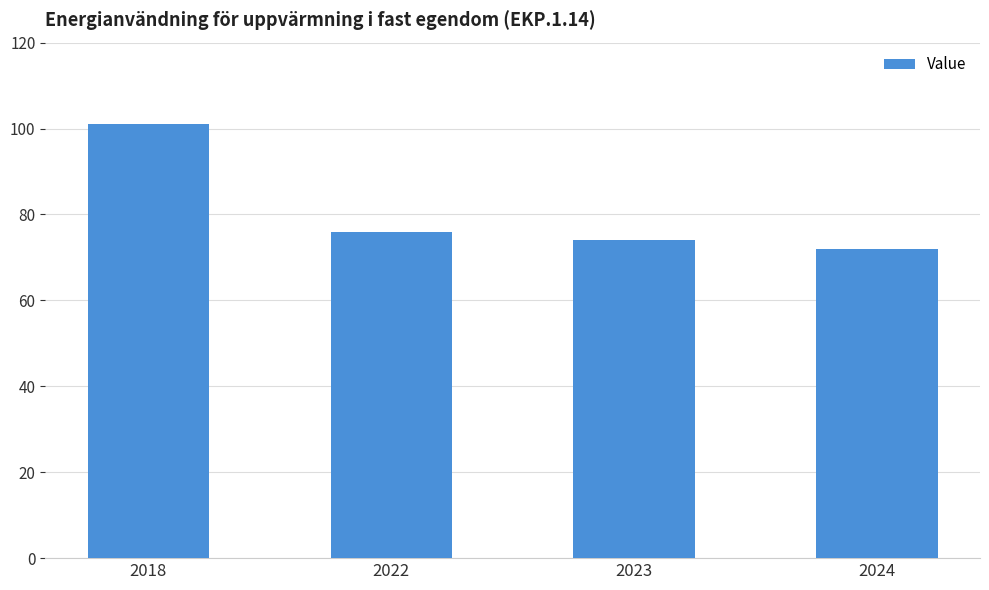

The chart shows a value of 76 at 2022. True or false?

True